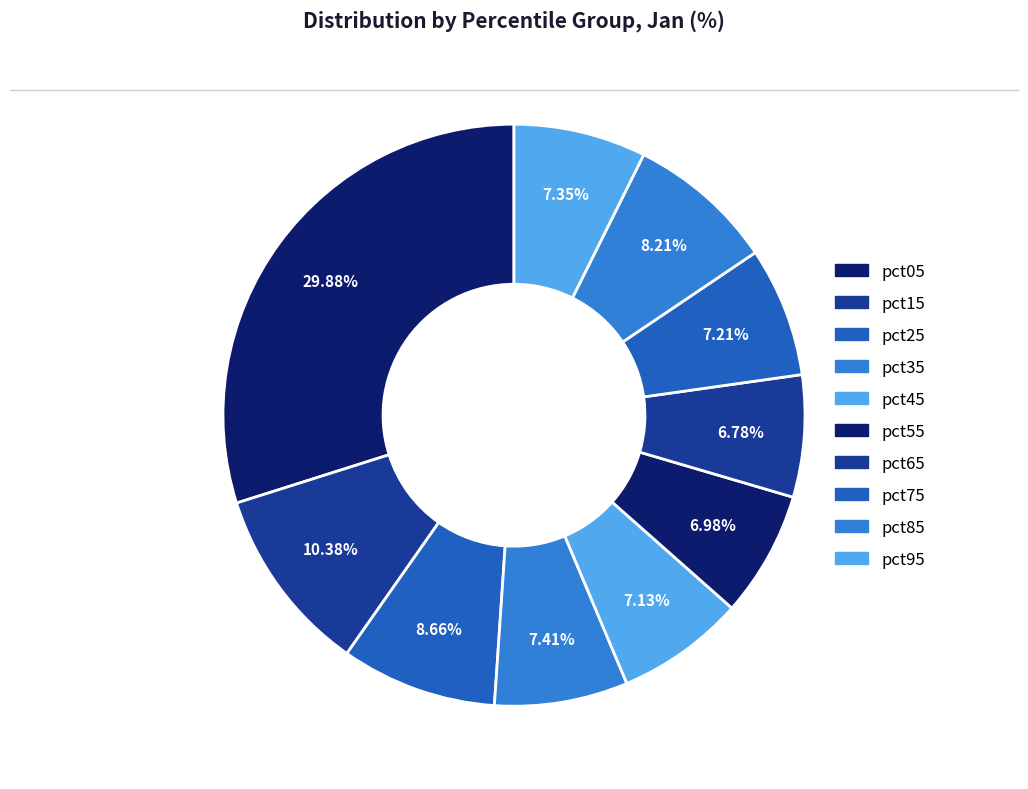

To the nearest percent, what portion does pct35 represent?

7%